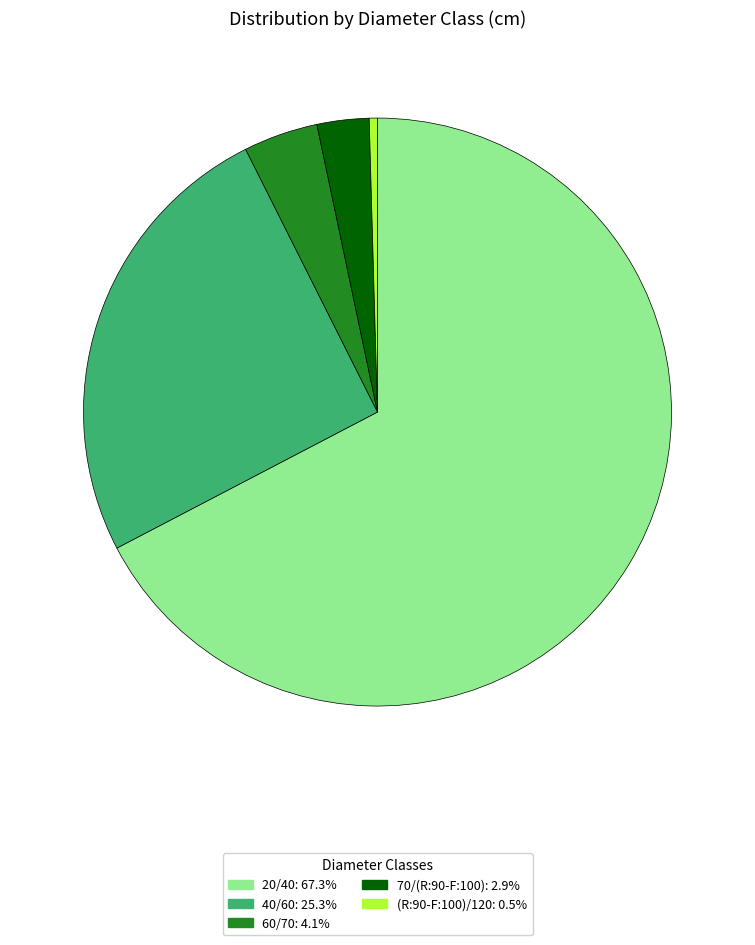

Which category has the smallest portion of the pie?

(R:90-F:100)/120